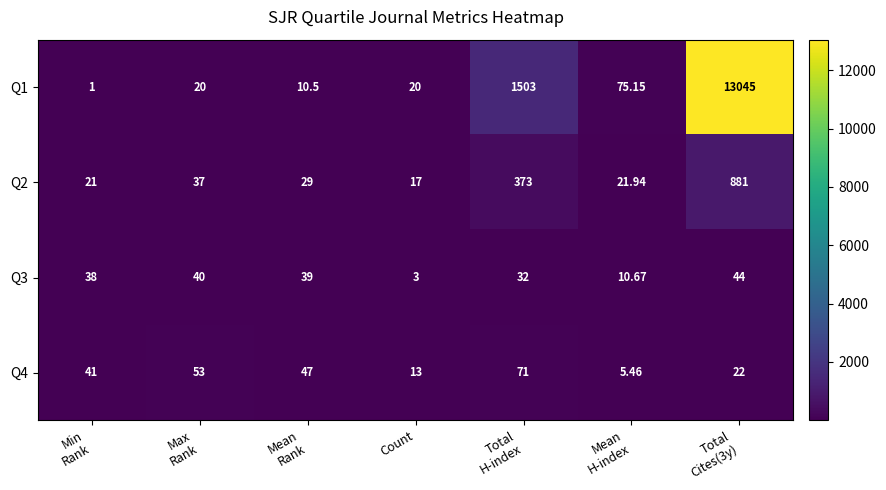

Which category has the lowest value in the Q3 series?

Count